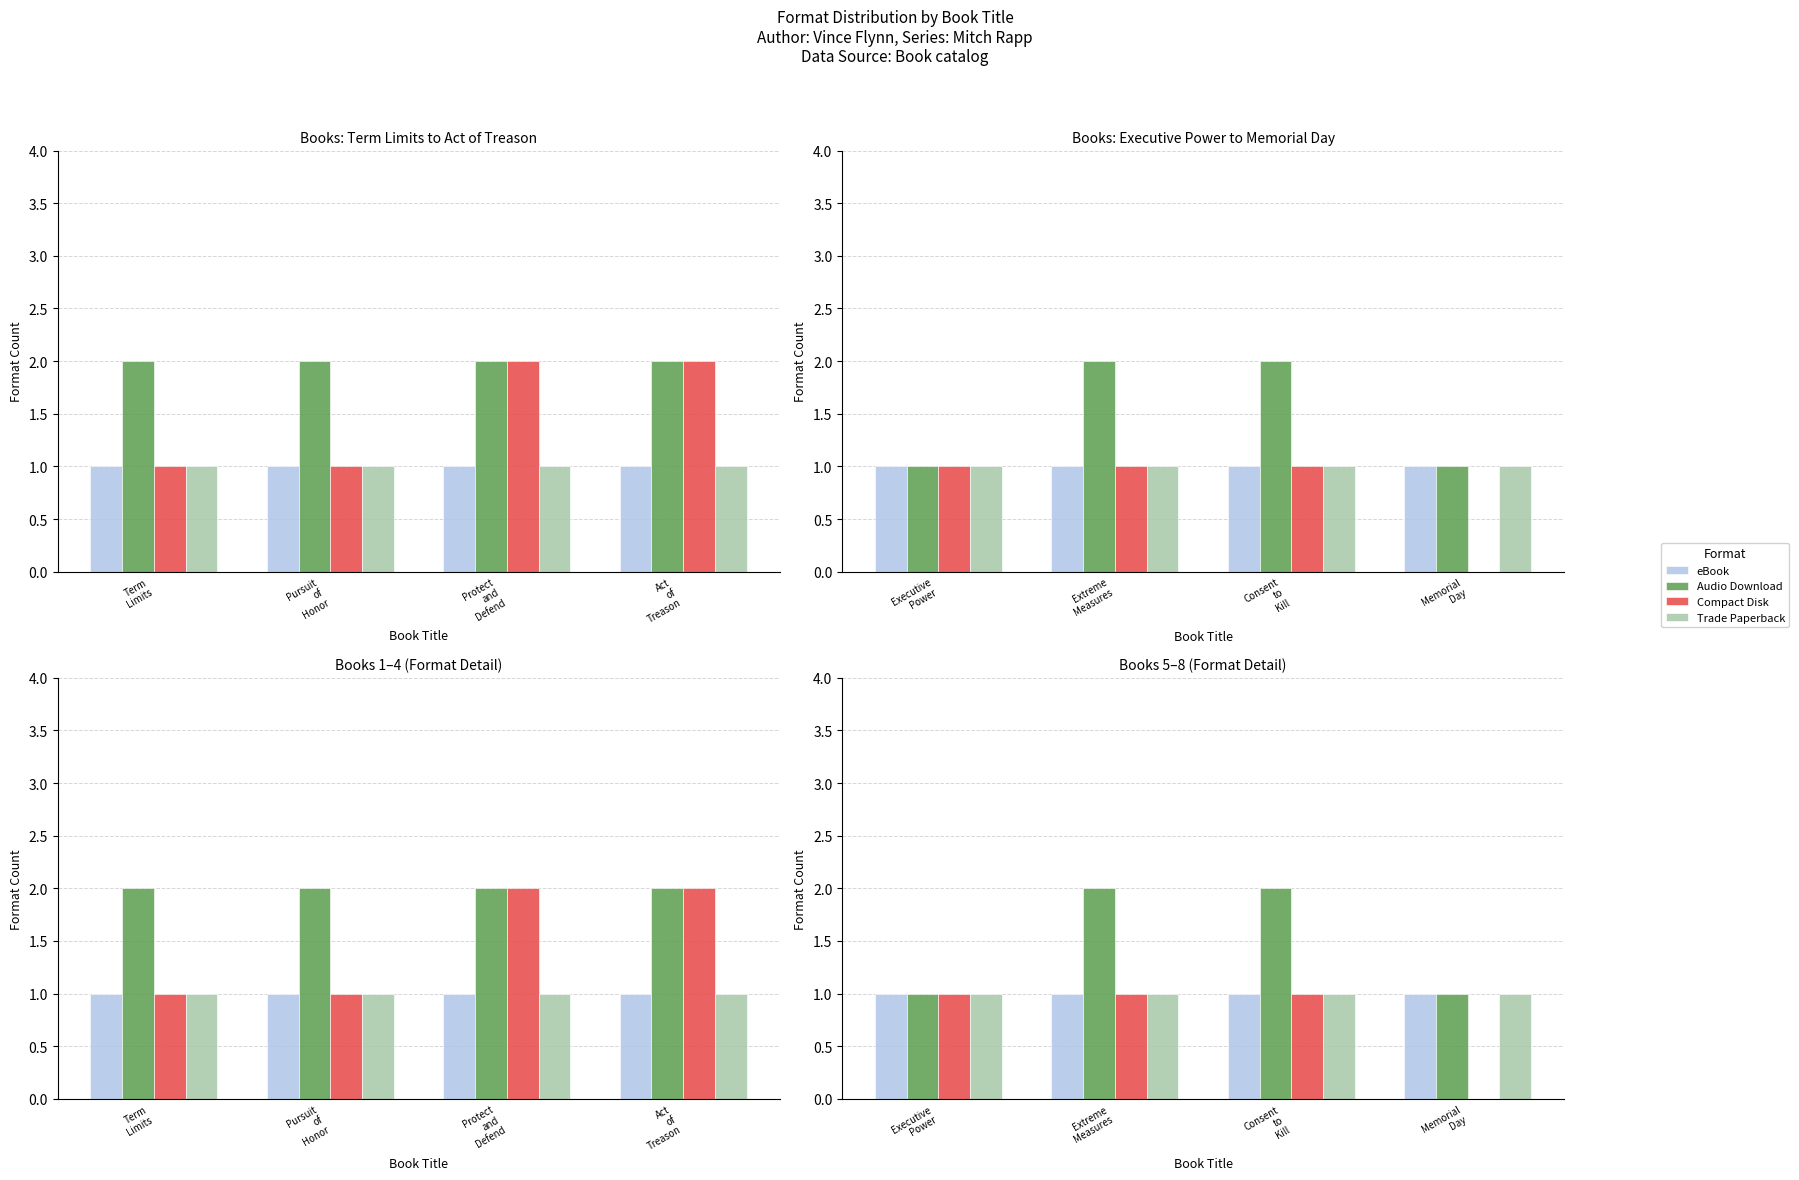

List the labels in order of eBook value, smallest first.

Executive Power, Extreme Measures, Consent to Kill, Memorial Day